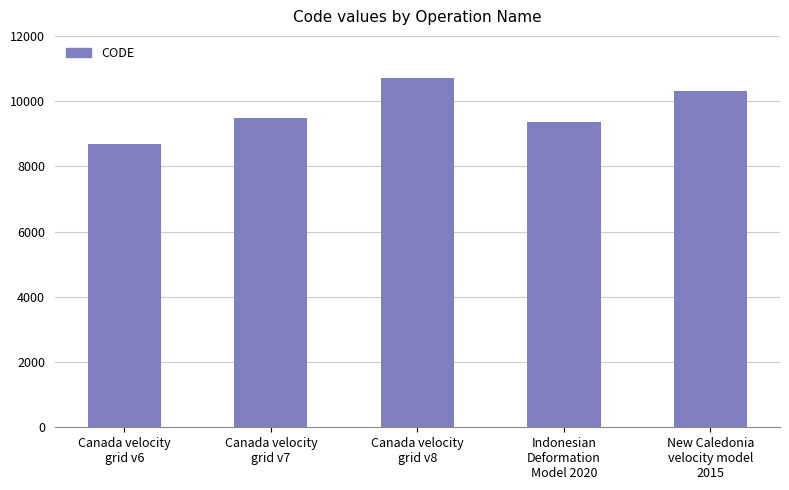

What is the difference between the values at Canada velocity
grid v7 and Canada velocity
grid v6?

807